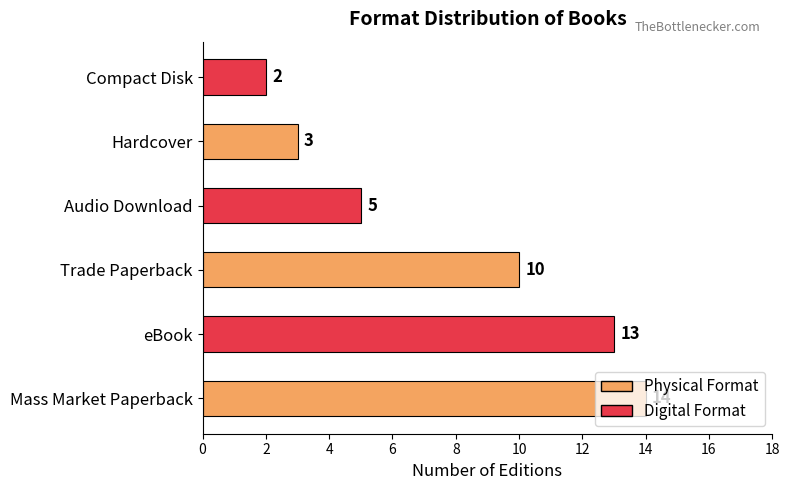

List the labels in order of value, smallest first.

Compact Disk, Hardcover, Audio Download, Trade Paperback, eBook, Mass Market Paperback